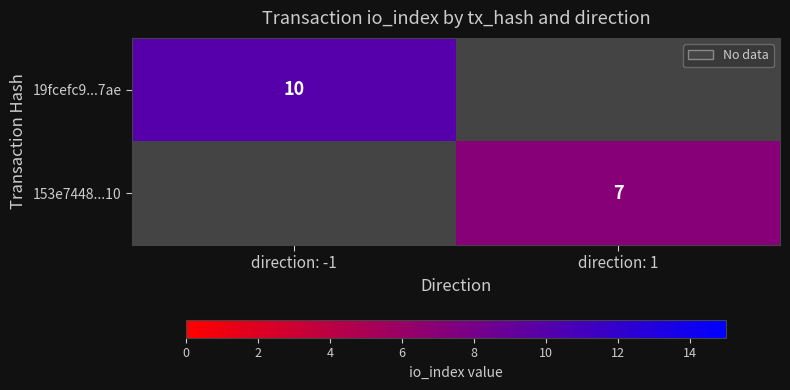

At how many categories does at least one series exceed 7?

1